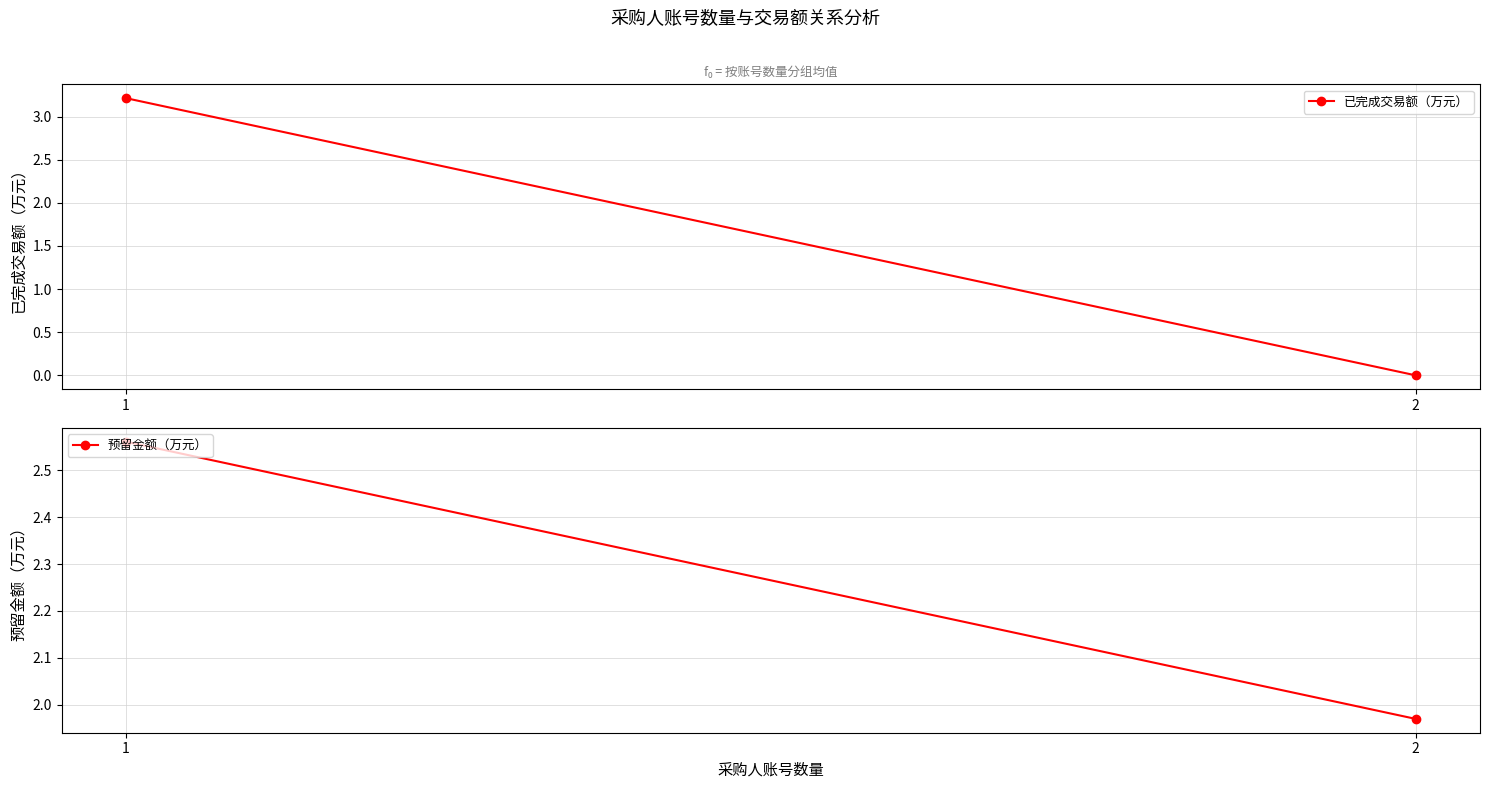

Reading right to left, what are all the values shown in this chart?

已完成交易额（万元）: 0.0	3.2
预留金额（万元）: 2.0	2.6